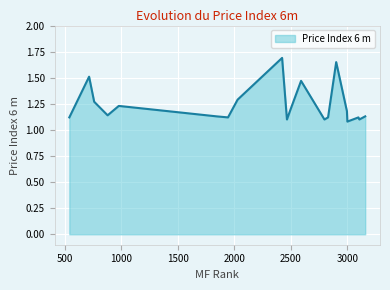

What is the maximum value shown in the chart?

1.7